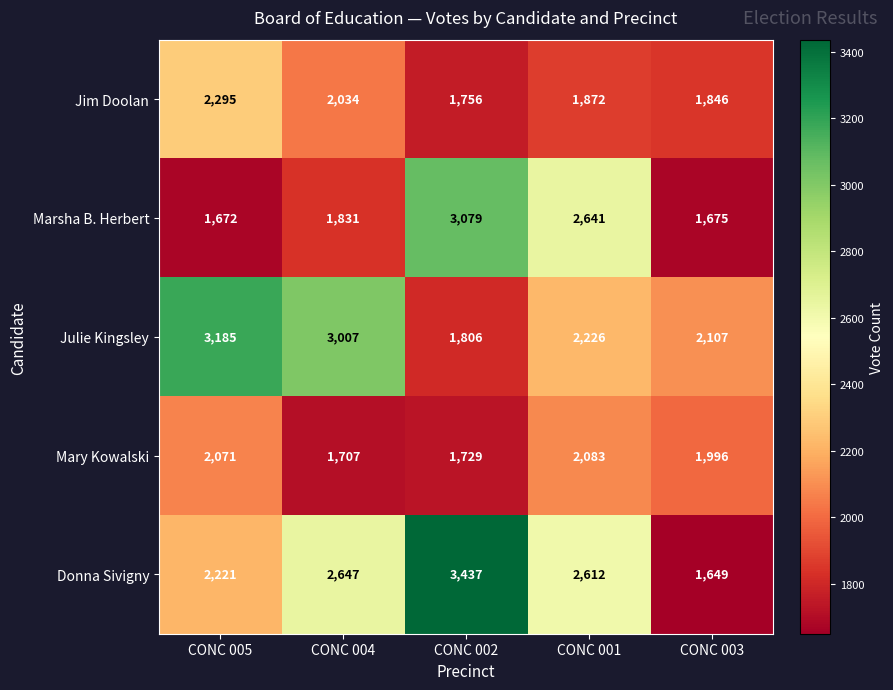

Reading right to left, extract all data points from this chart.

Jim Doolan: 1846	1872	1756	2034	2295
Marsha B. Herbert: 1675	2641	3079	1831	1672
Julie Kingsley: 2107	2226	1806	3007	3185
Mary Kowalski: 1996	2083	1729	1707	2071
Donna Sivigny: 1649	2612	3437	2647	2221